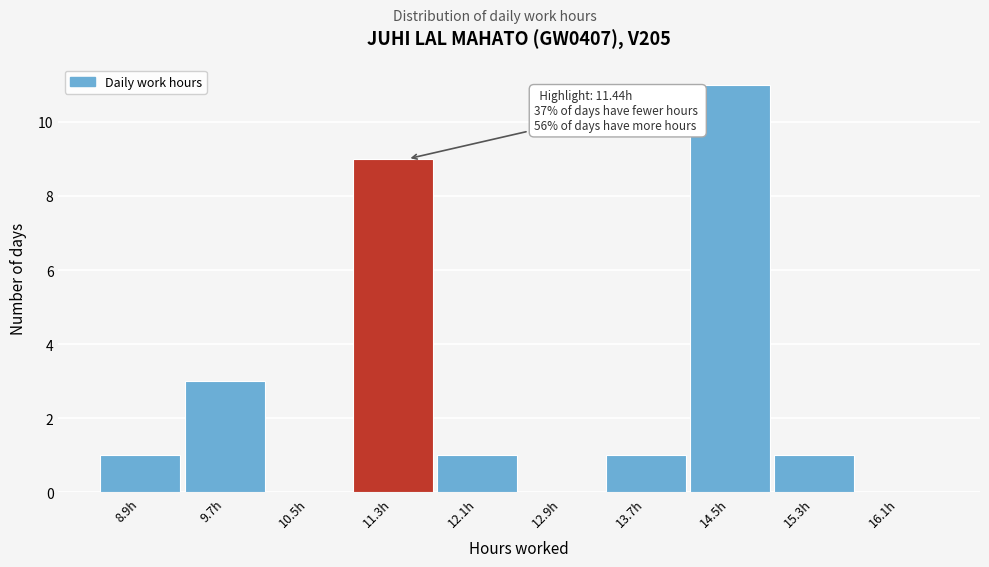

Which range on the x-axis has the tallest bar?

14.1 to 14.9